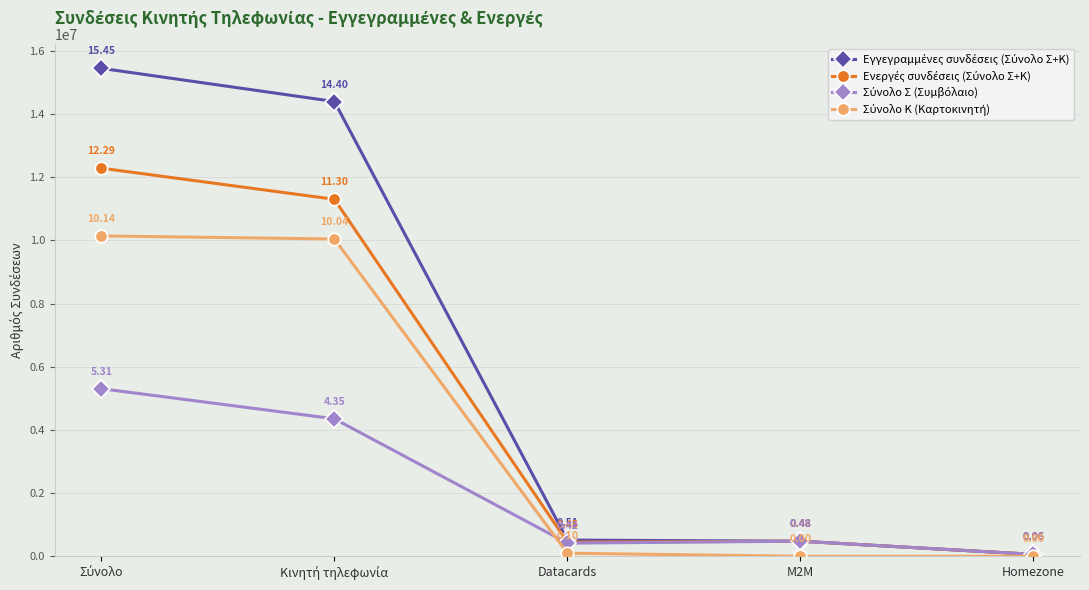

What is the spread (max minus min) of values at Homezone?

60656